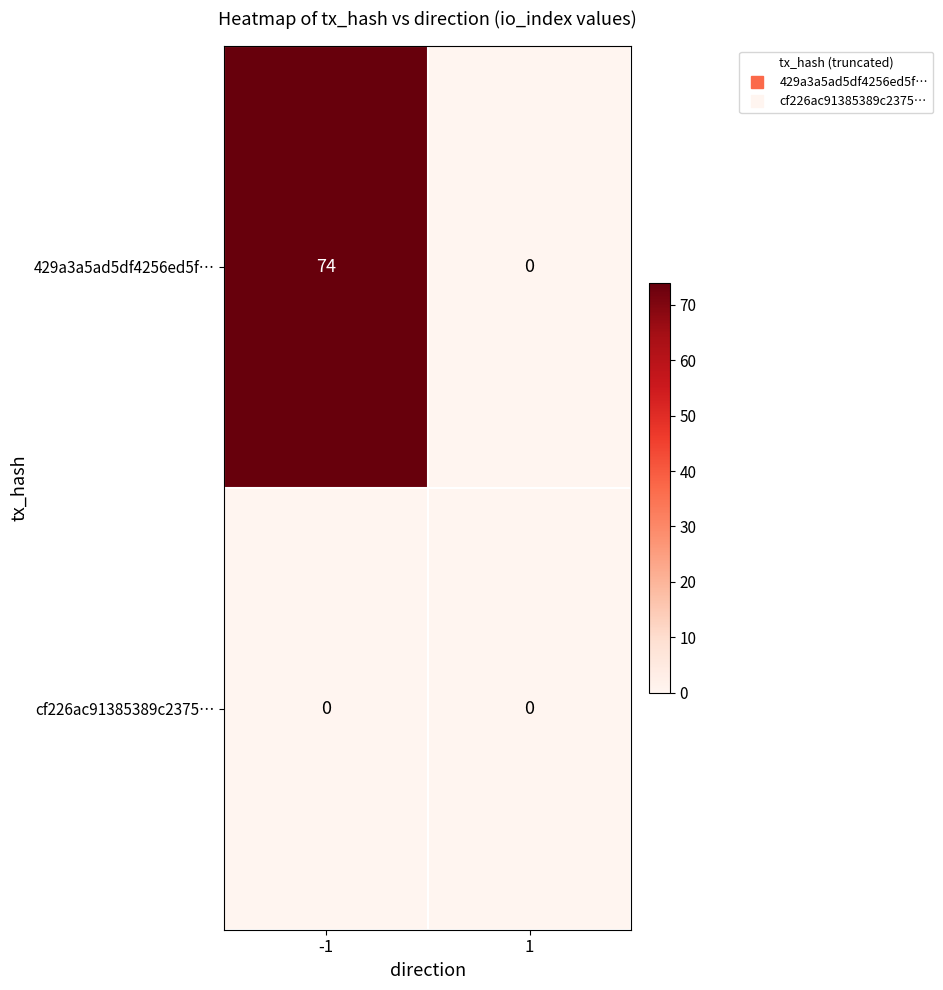

At which category is the sum across all series the highest?

-1